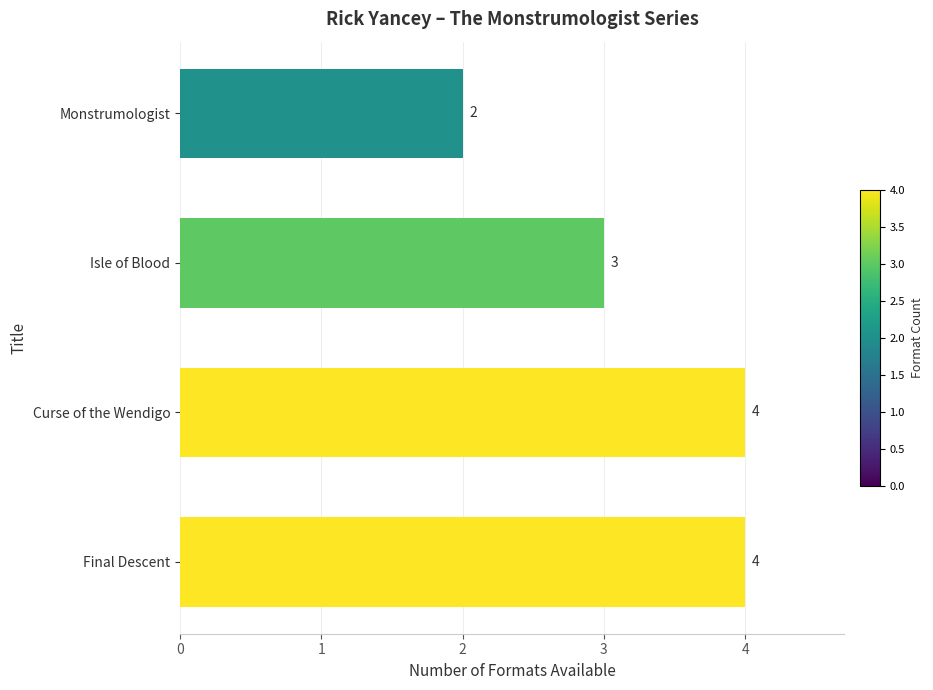

What is the average value?

3